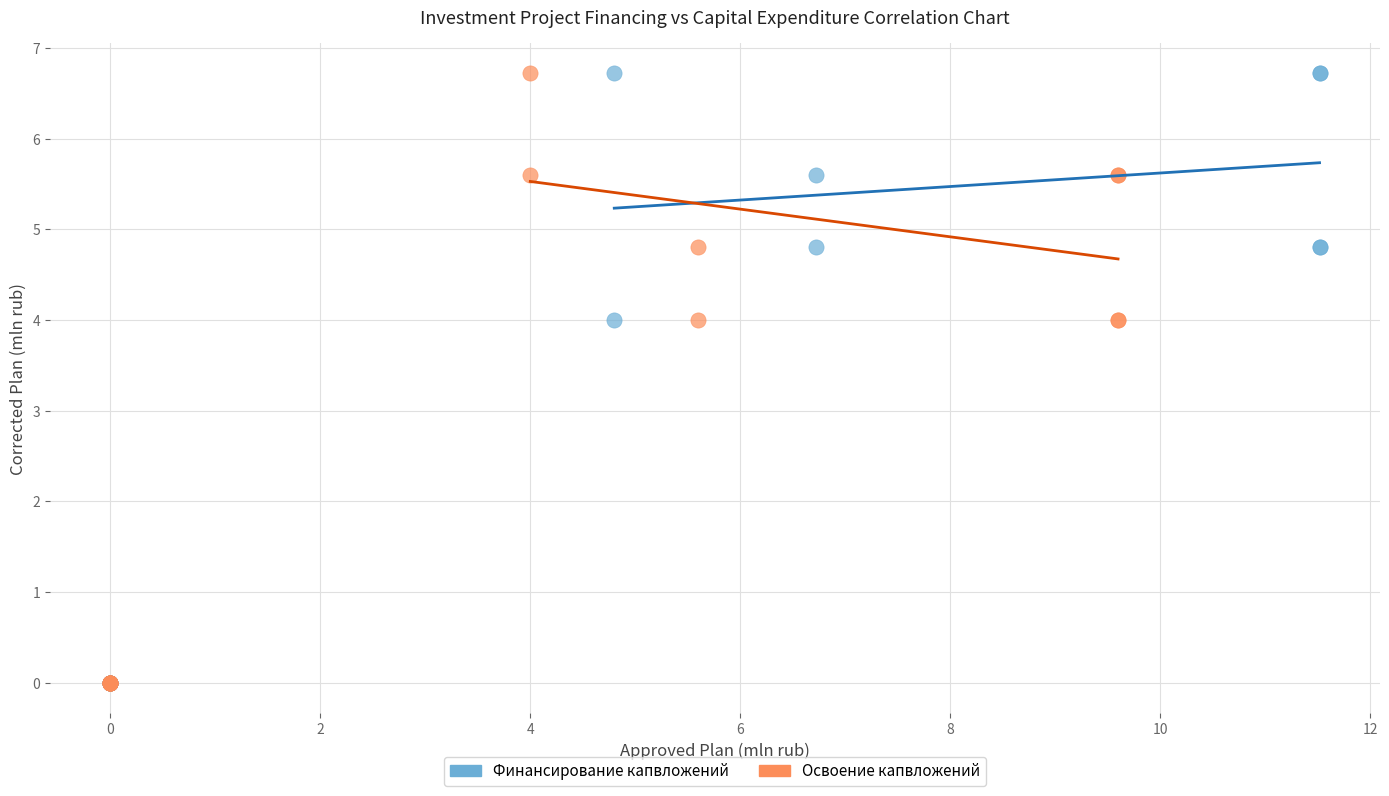

What are all the series names shown in the legend?

Финансирование капвложений, Освоение капвложений